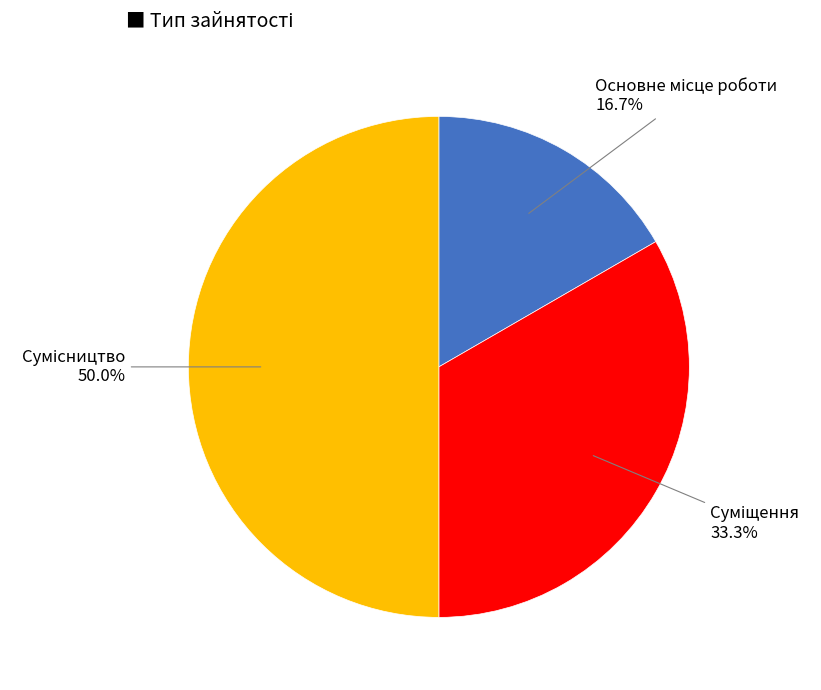

Combined, what portion of the pie is Сумісництво and Суміщення?

83.3%